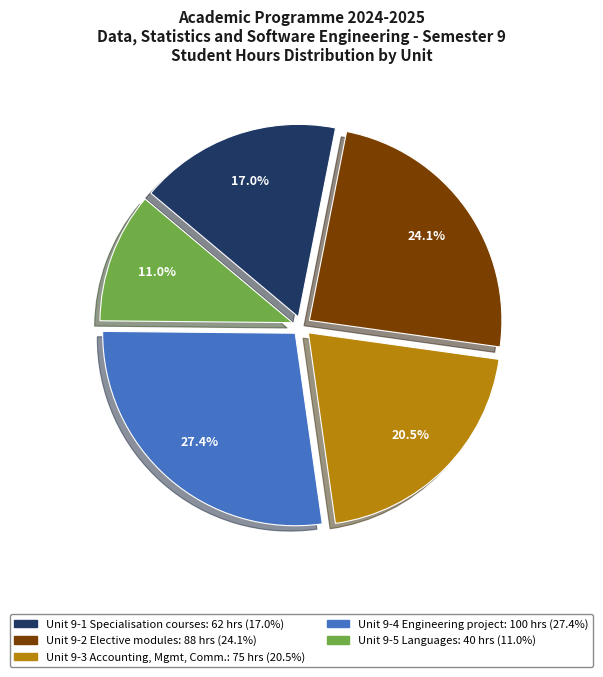

Is there a majority slice in this chart?

No